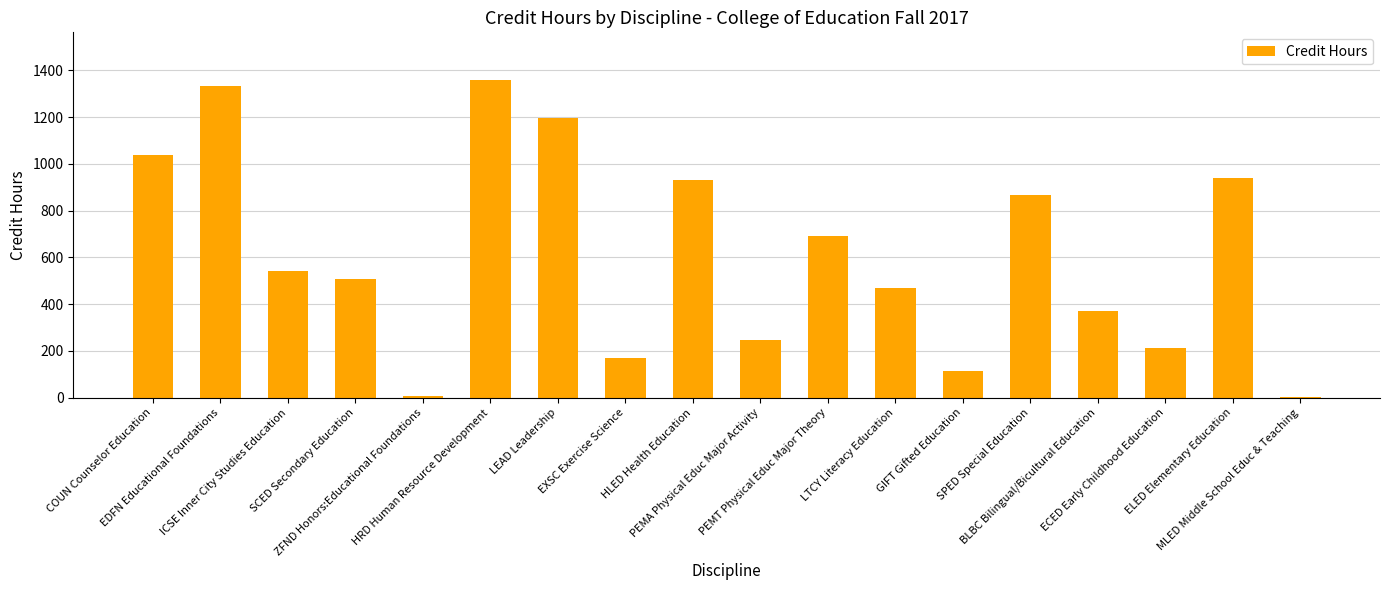

What is the sum of all values?

11000